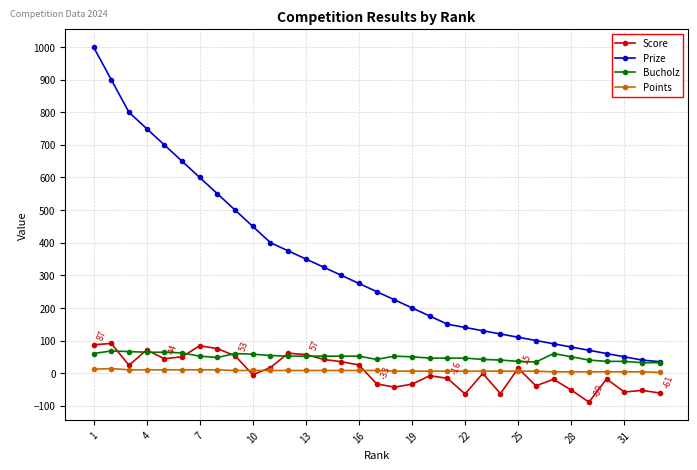

Which series has the largest total across all categories?

Prize